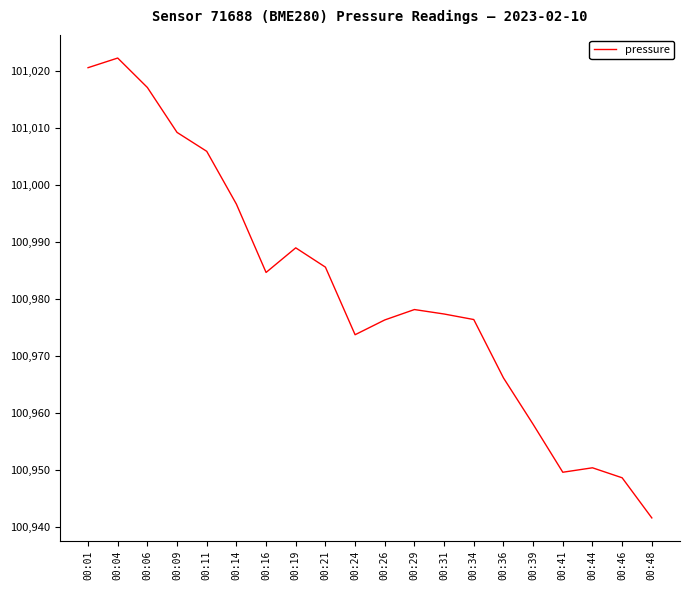

At which category does the data reach its first local peak?

00:04